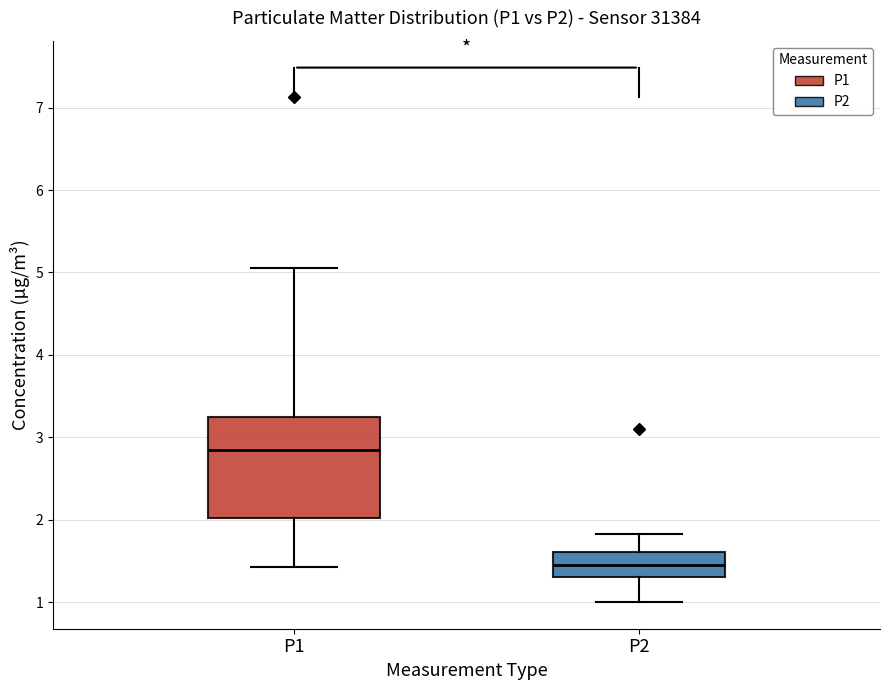

Reading left to right, transcribe this box plot: for each box, give where its median line is, the range the box spans, and where its two whiskers end, as read against the y-axis. The values are not printed on the chart, so give them approximately, as read against the axis.

P1: median 2.8, box 2.0 to 3.2, whiskers 1.4 to 5.1
P2: median 1.4, box 1.3 to 1.6, whiskers 1.0 to 1.8